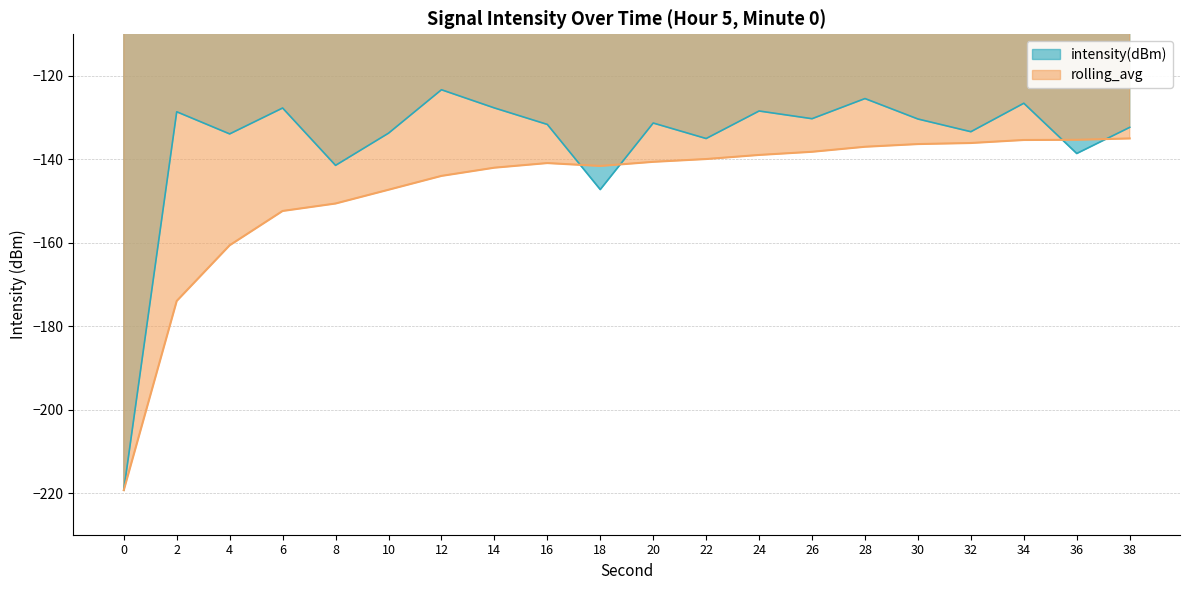

Count the number of categories in the chart.

20